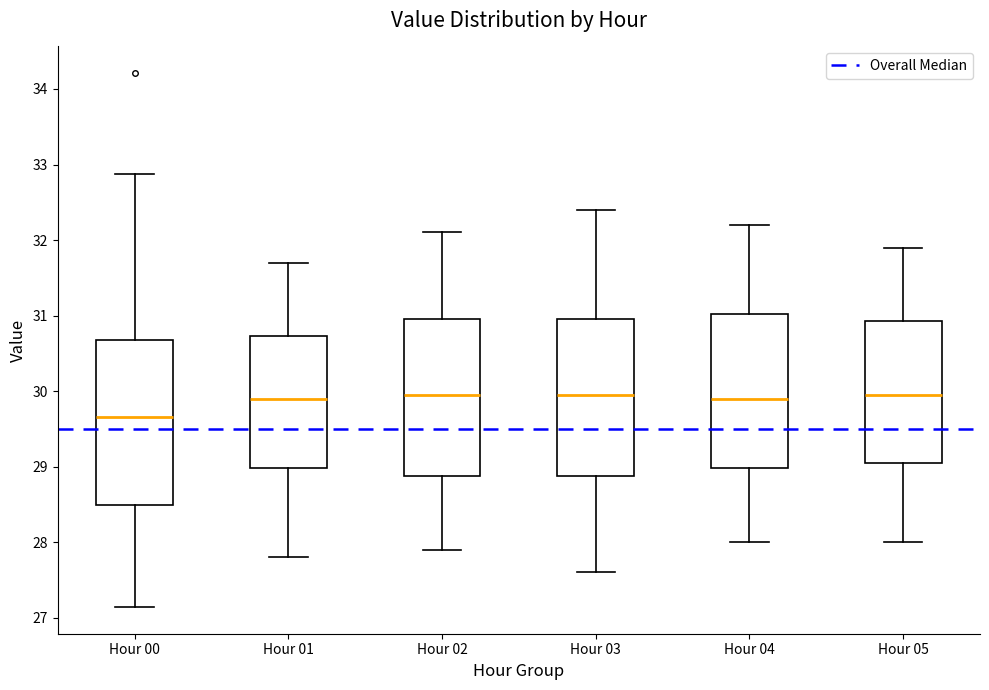

Reading left to right, read every box against the y-axis: the position of its median line, the range the box covers, and the ends of its whiskers. The values are not printed on the chart, so give them approximately, as read against the axis.

Hour 00: median 29.7, box 28.5 to 30.7, whiskers 27.1 to 32.9
Hour 01: median 29.9, box 29.0 to 30.7, whiskers 27.8 to 31.7
Hour 02: median 30.0, box 28.9 to 31.0, whiskers 27.9 to 32.1
Hour 03: median 30.0, box 28.9 to 31.0, whiskers 27.6 to 32.4
Hour 04: median 29.9, box 29.0 to 31.0, whiskers 28.0 to 32.2
Hour 05: median 30.0, box 29.1 to 30.9, whiskers 28.0 to 31.9